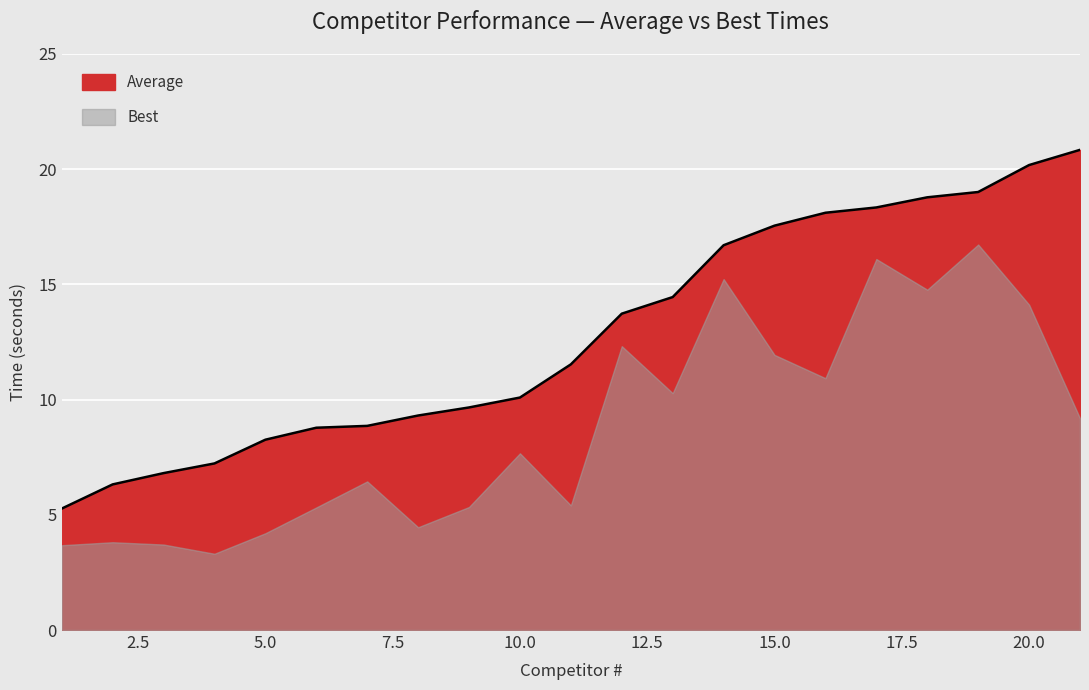

List the labels in order of value, smallest first.

1, 2, 3, 4, 5, 6, 7, 8, 9, 10, 11, 12, 13, 14, 15, 16, 17, 18, 19, 20, 21